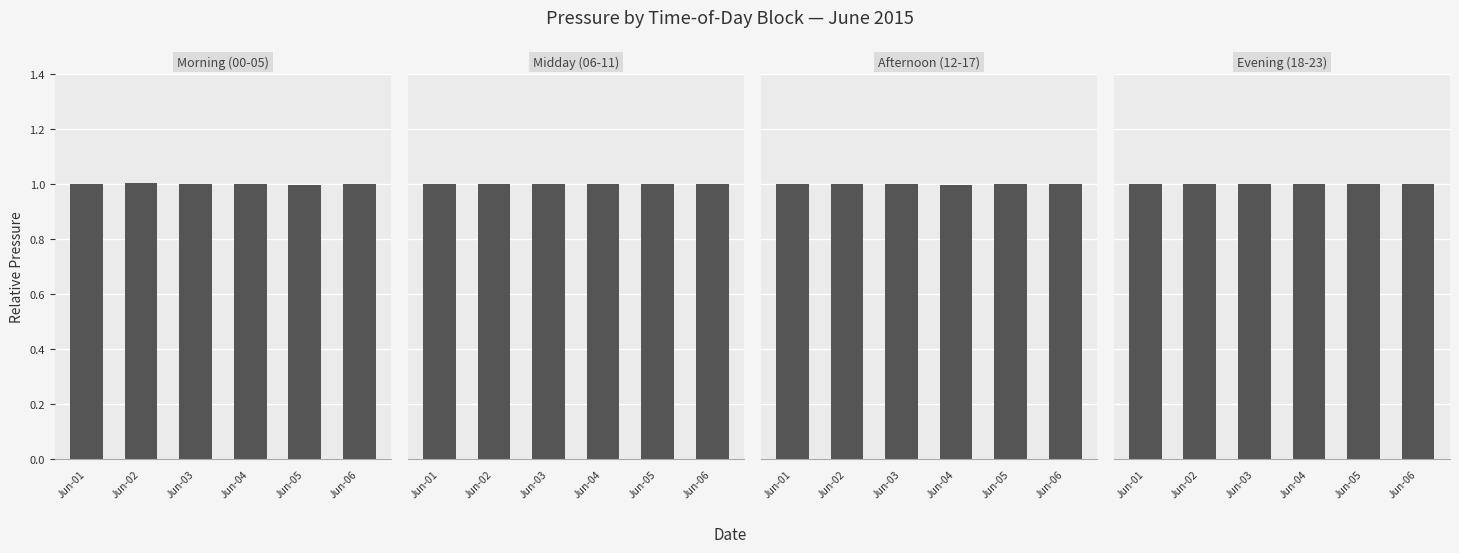

At Jun-03, list the series in order from smallest to largest.

Evening (18-23), Afternoon (12-17), Midday (06-11), Morning (00-05)